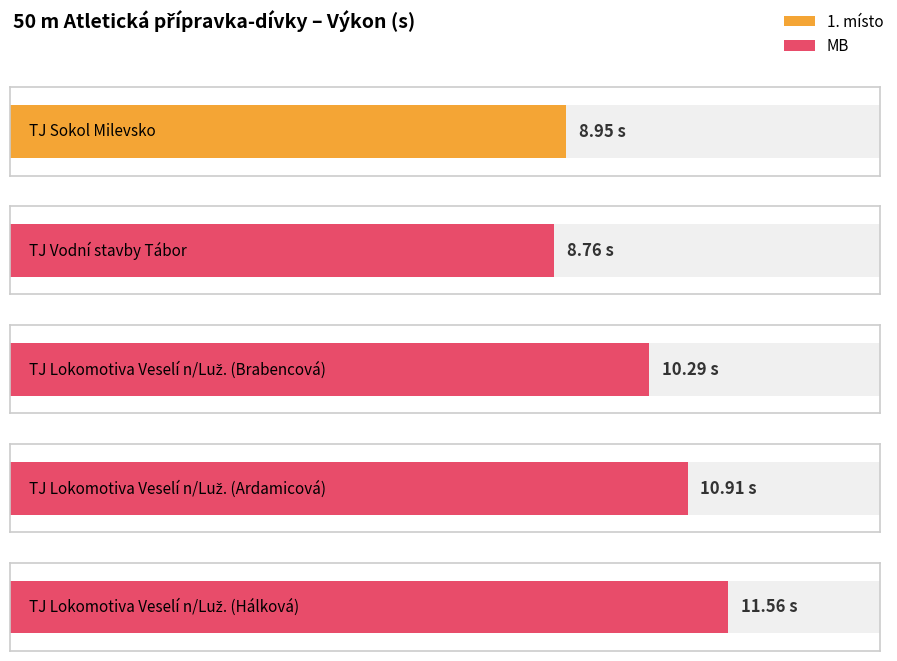

Approximately how many times larger is the value at TJ Sokol Milevsko compared to TJ Vodní stavby Tábor?

1.0